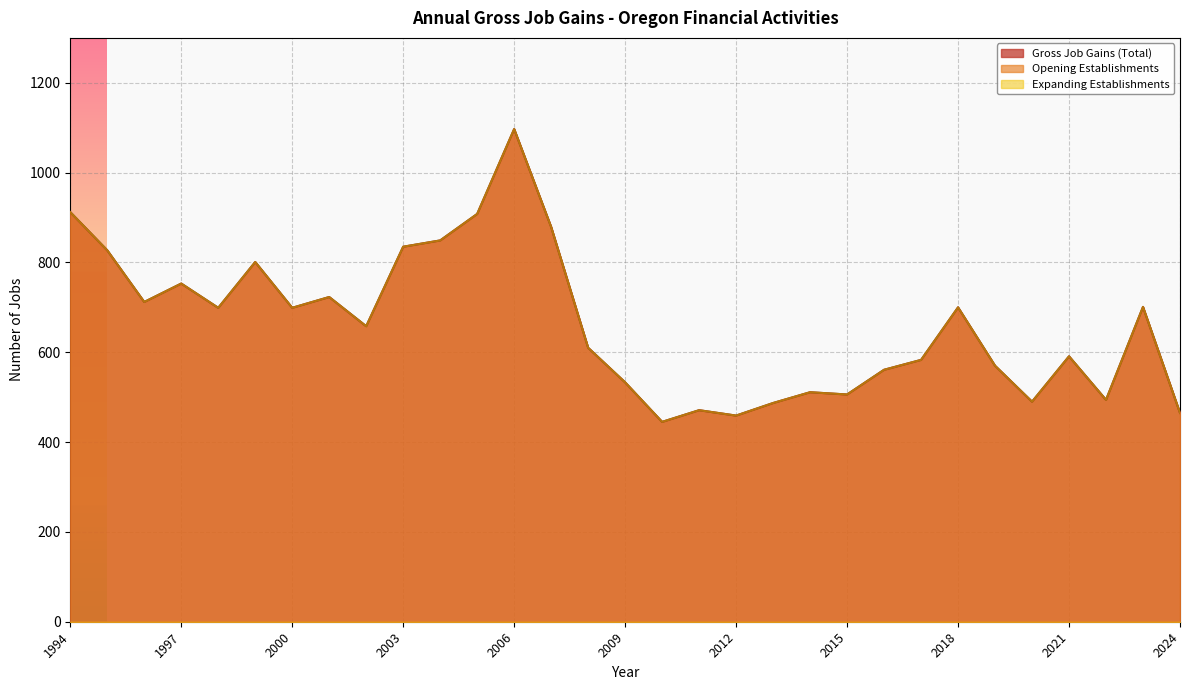

Where is Gross Job Gains (Total) nearest to the value 771?

1997